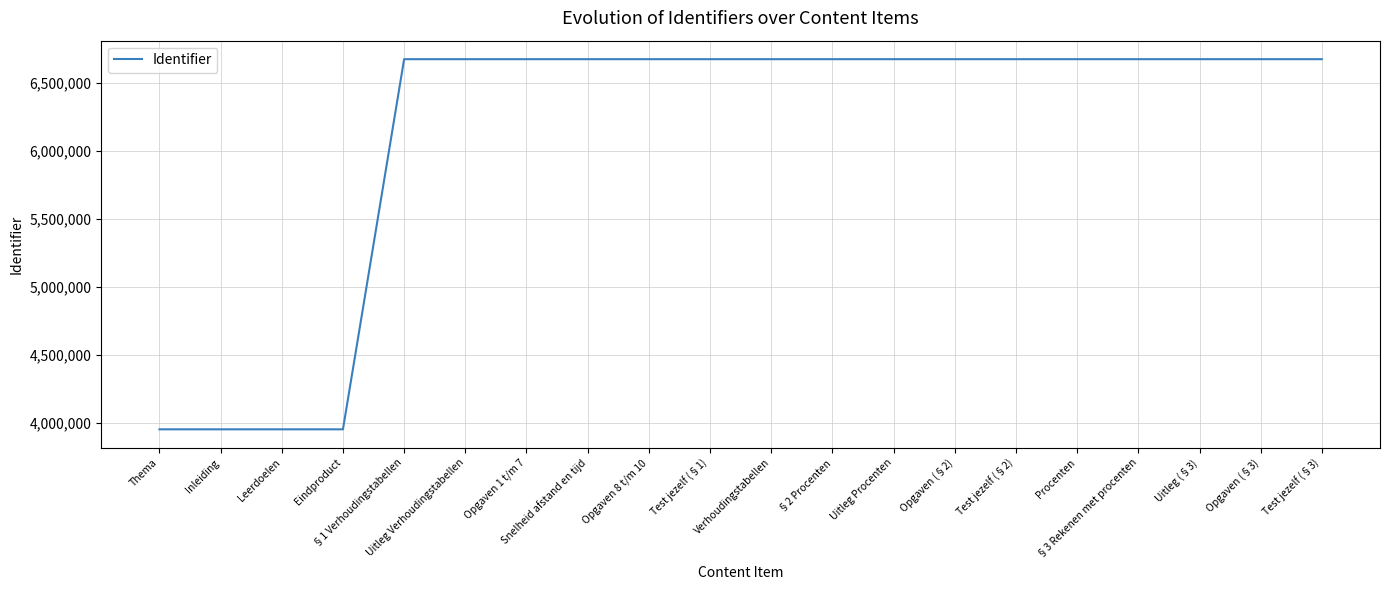

What is the sum of the values at Test jezelf (§1) and Inleiding?

10626652